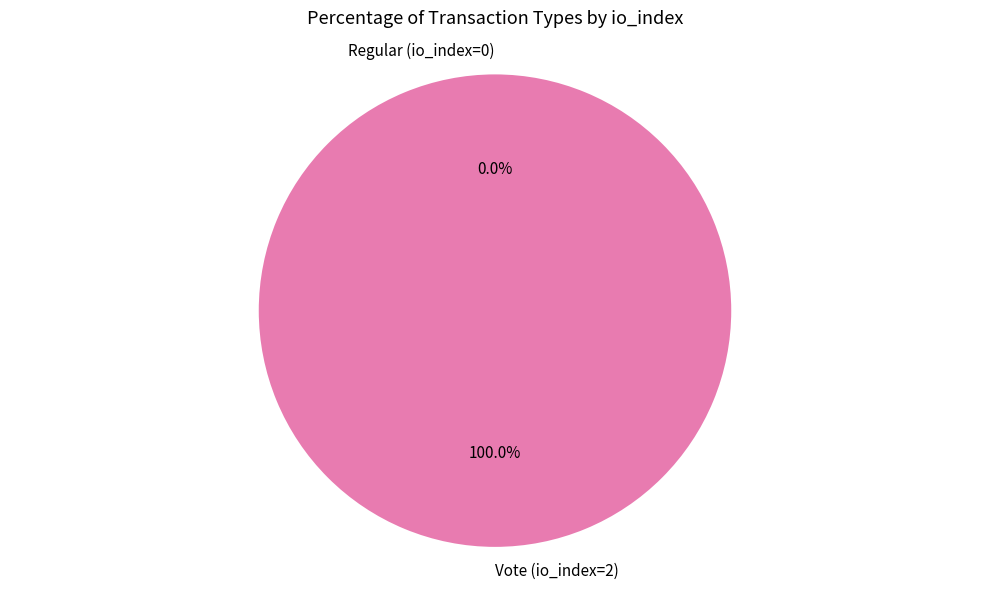

To the nearest percent, what is the average slice percentage?

50%